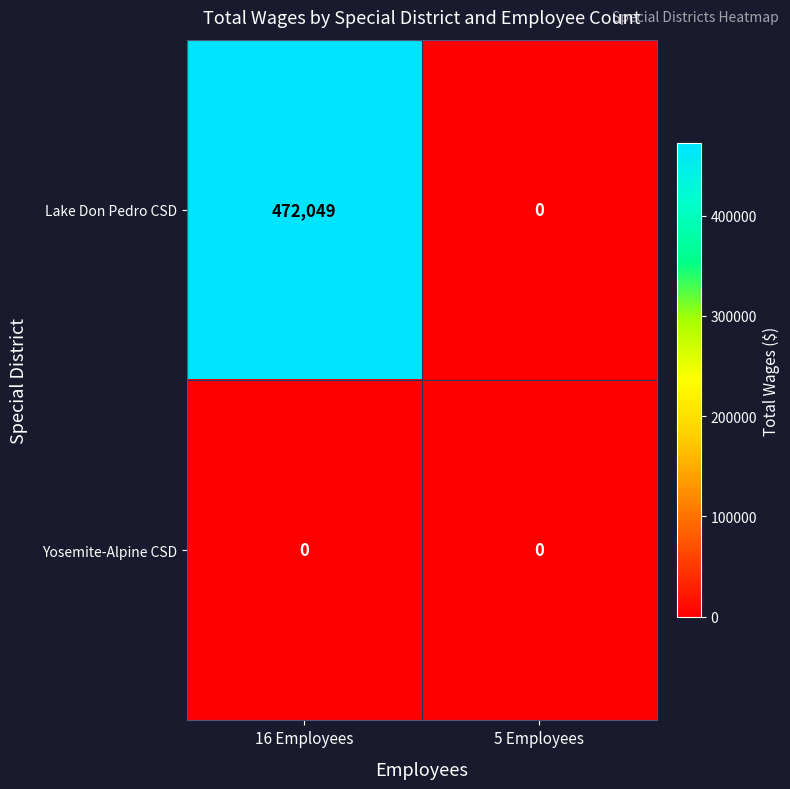

Reading left to right, extract all data points from this chart.

Lake Don Pedro CSD: 472049	0
Yosemite-Alpine CSD: 0	0